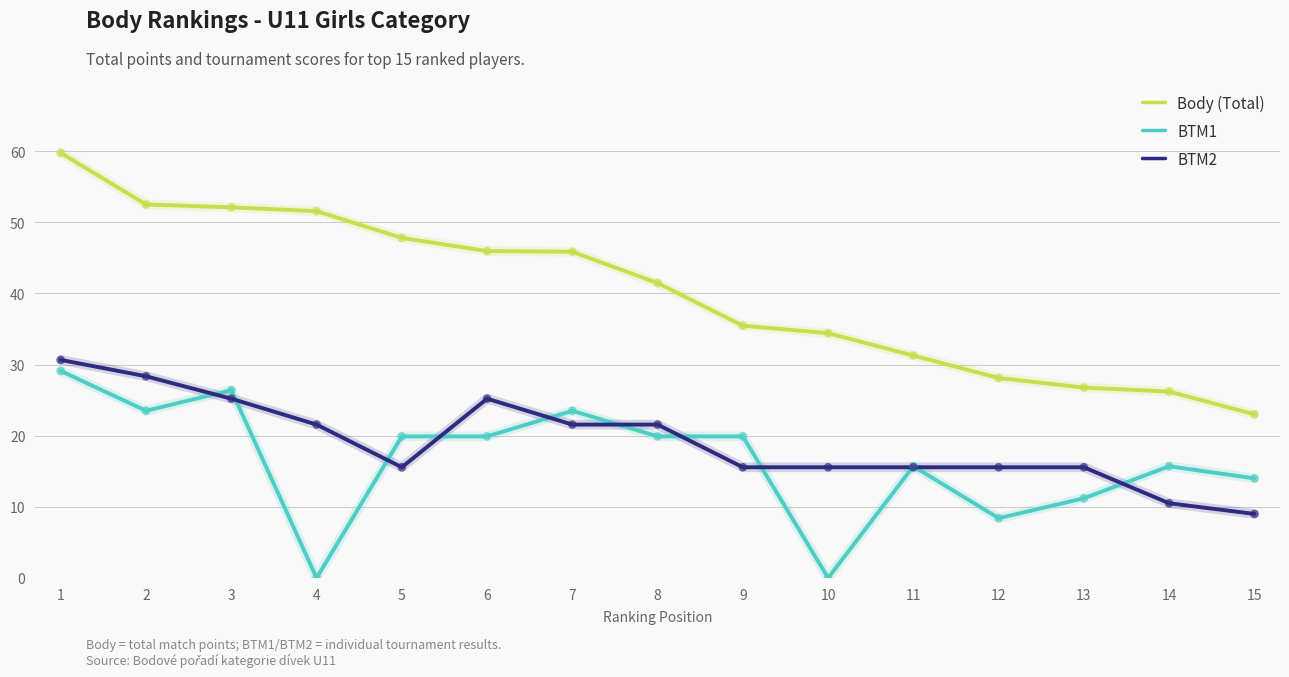

What are all the series names shown in the legend?

Body (Total), BTM1, BTM2